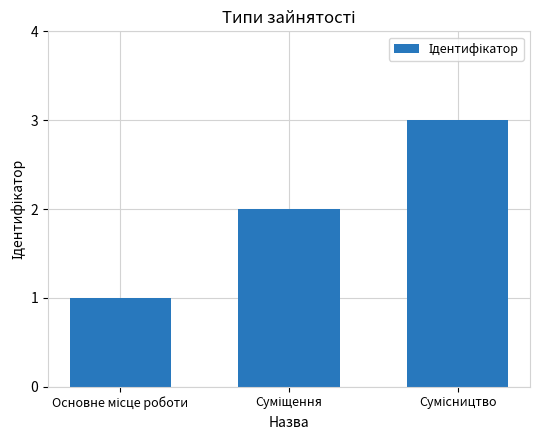

What is the maximum value shown in the chart?

3